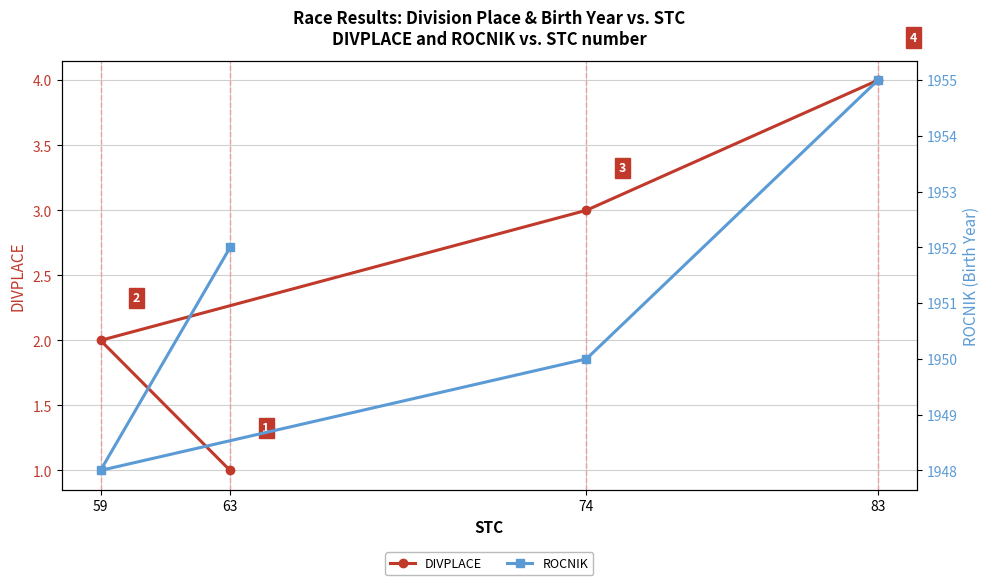

At which label does DIVPLACE reach its minimum?

63